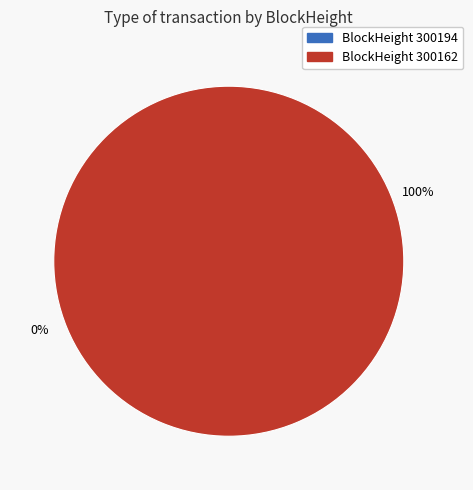

To the nearest percent, what is the difference between the largest and smallest slice percentages?

100%